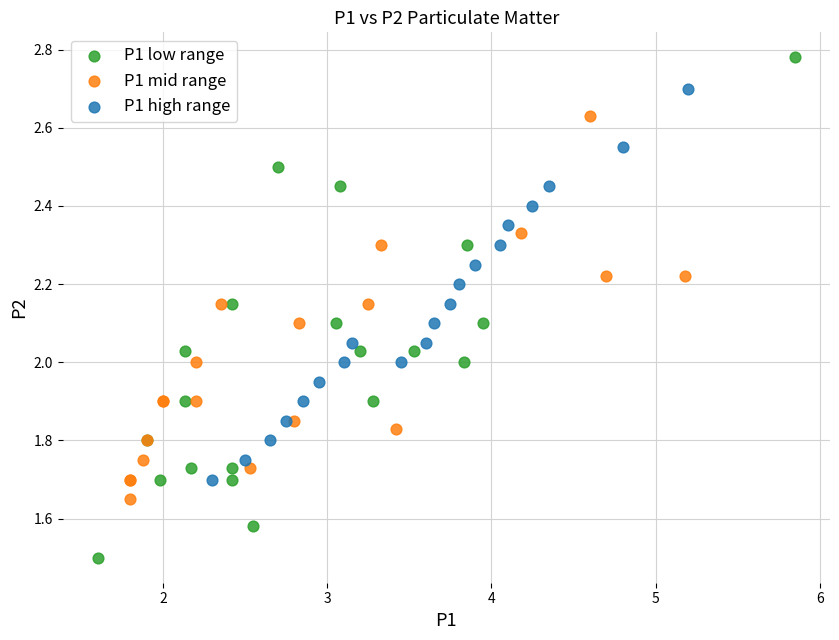

Which series reaches the minimum Y coordinate?

P1 low range